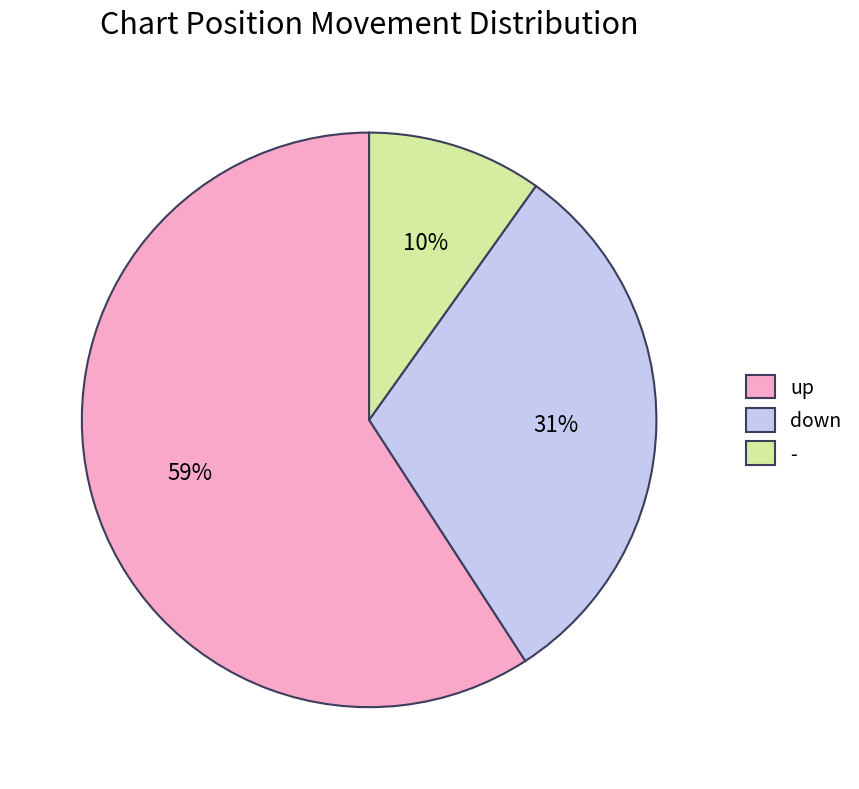

Which has a higher value, up or down?

up